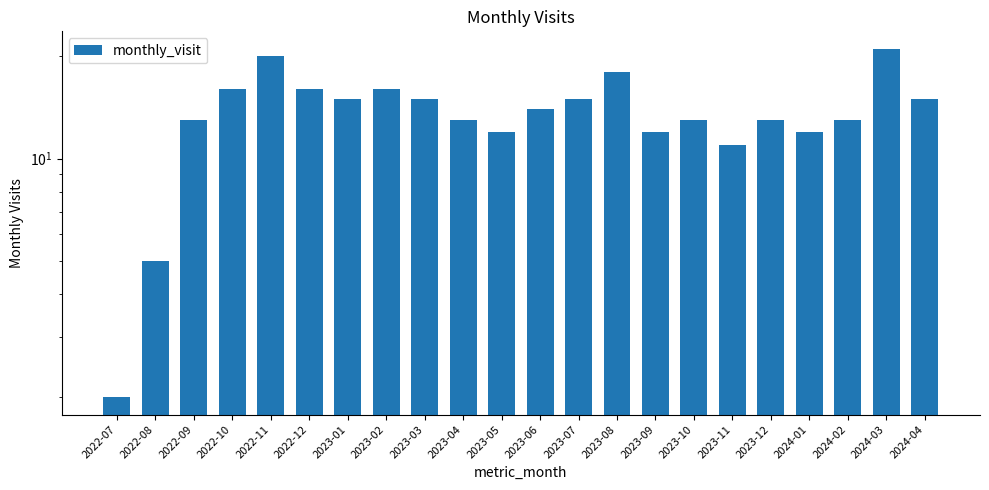

What is the ratio of the value at 2023-07 to the value at 2022-09?

1.2